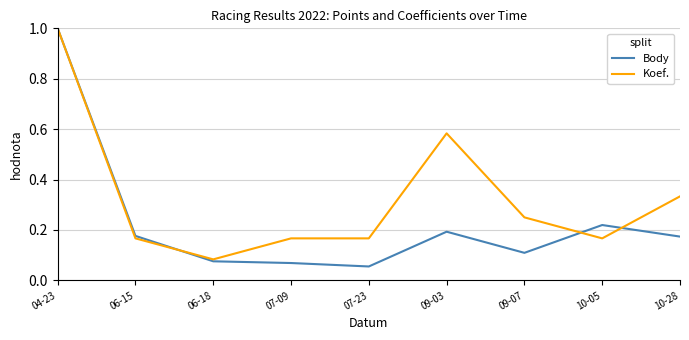

Is the value of Koef. at 10-05 greater than the value of Body at 06-18?

Yes